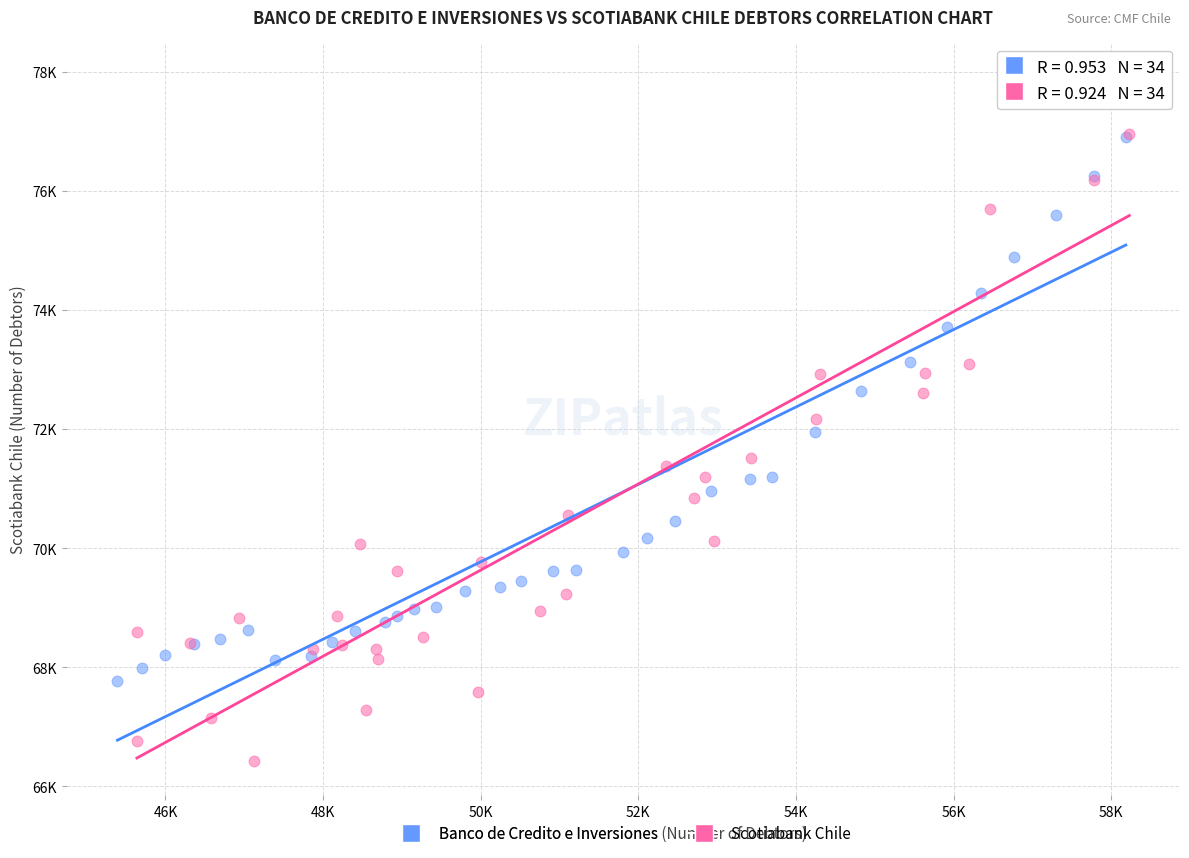

Which series has the largest Y range (max minus min)?

Scotiabank Chile